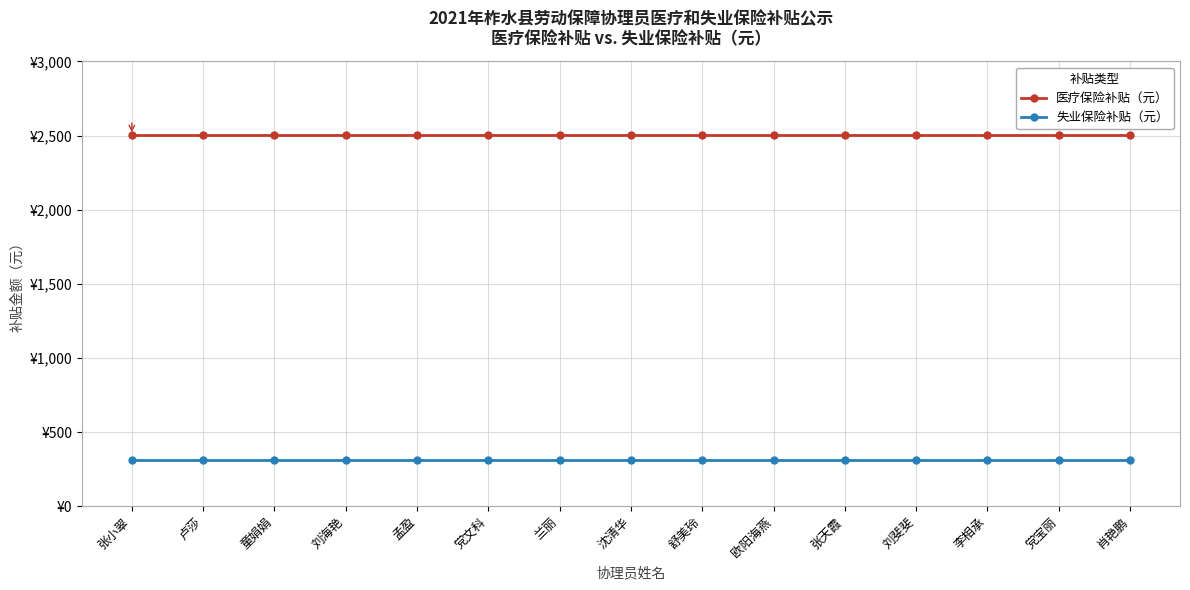

What are all the series names shown in the legend?

医疗保险补贴（元）, 失业保险补贴（元）